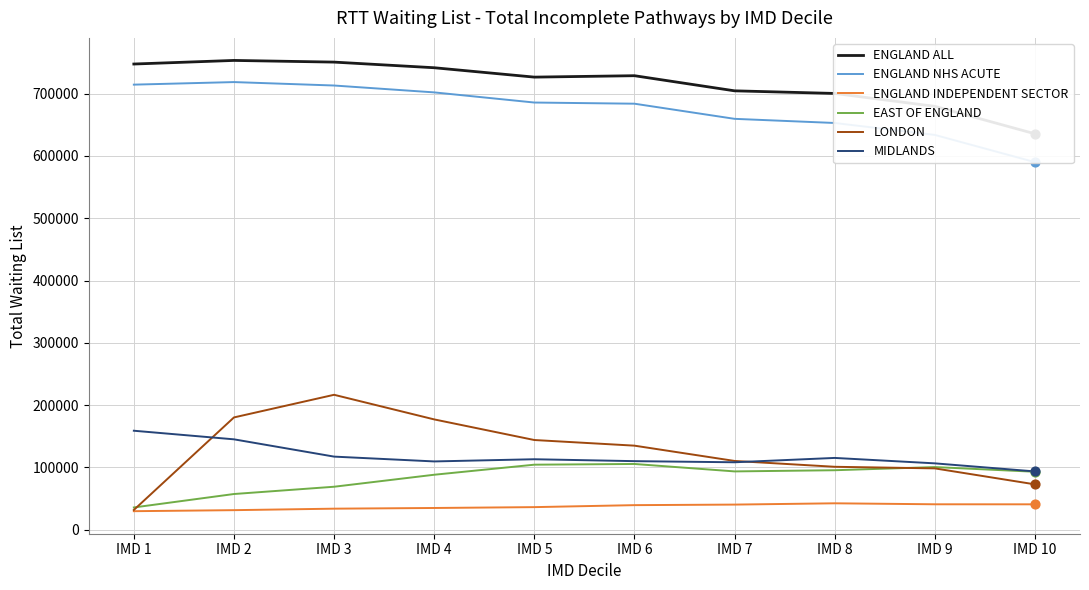

What is the total value across all series at IMD 4?

1853350